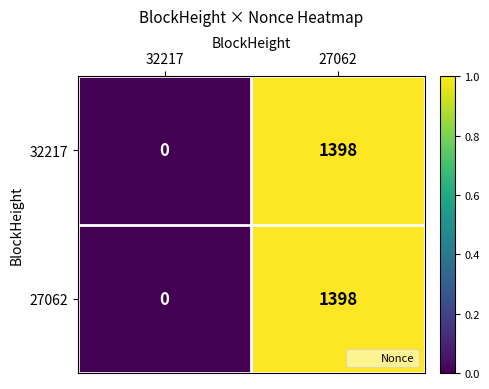

What is the difference between the 27062 values at 32217 and 27062?

1398